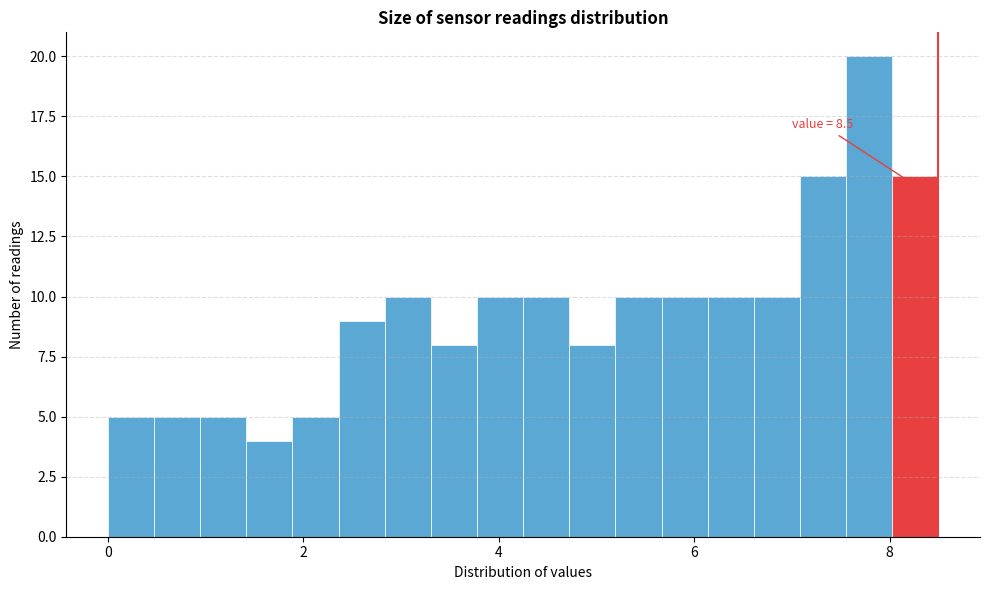

Around what value on the x-axis is the tallest bar? Give the approximate position of its centre, as read against the axis.

7.8